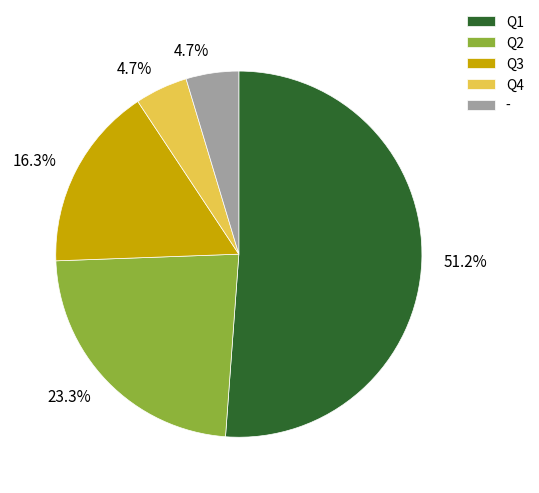

How many segments does this pie chart have?

5